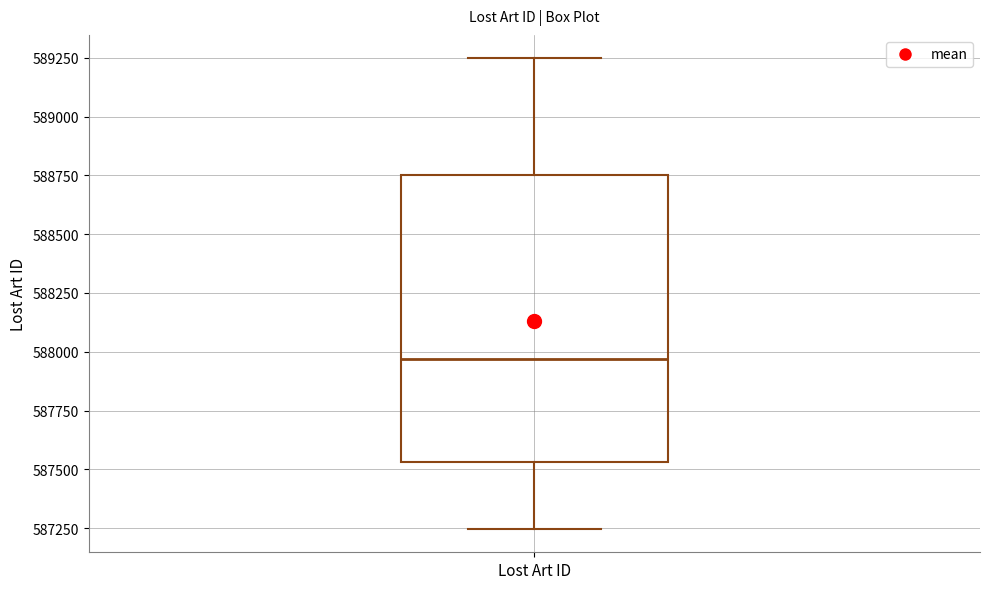

Where does the lower whisker of the box for Lost Art ID end on the y-axis? The values are not printed on the chart, so give them approximately, as read against the axis.

587250